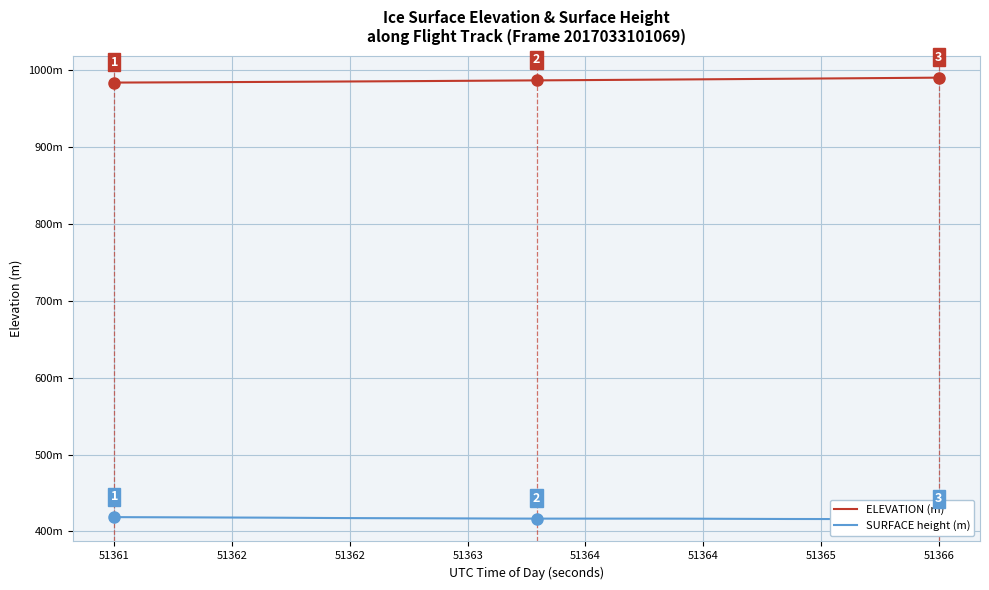

What is the spread (max minus min) of values at 51366?

567.1